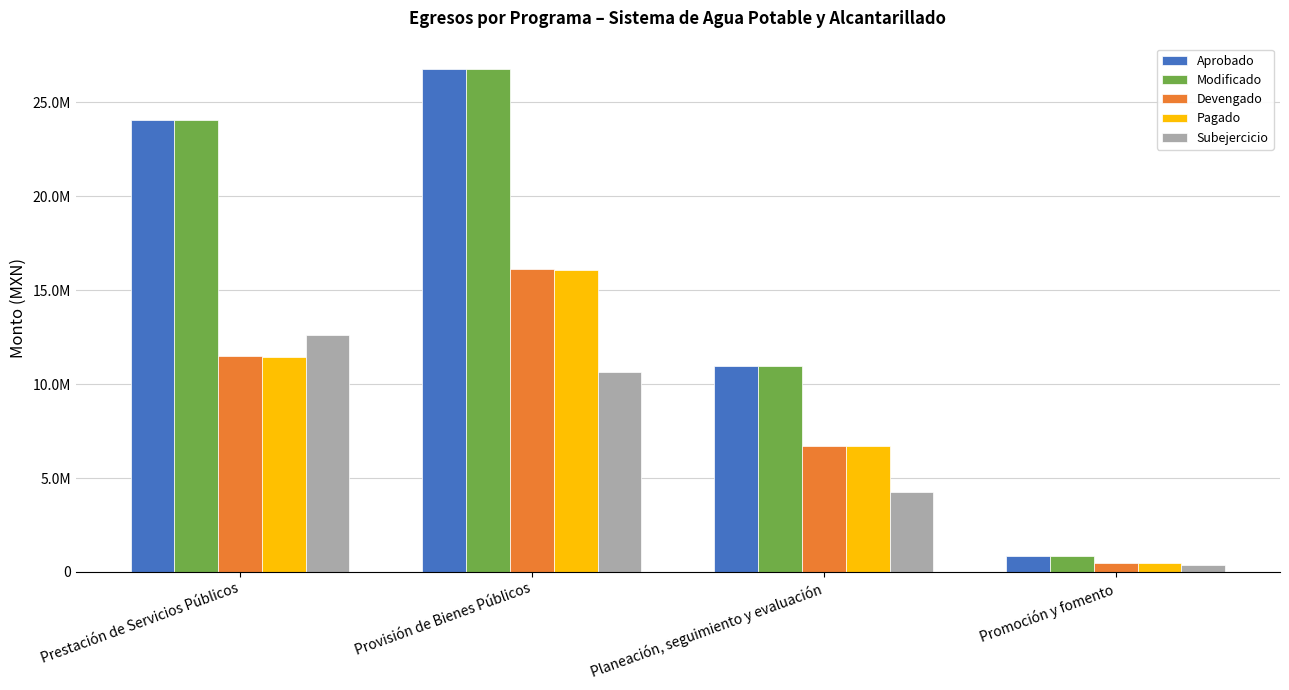

Which category has the highest value in the Modificado series?

Provisión de Bienes Públicos